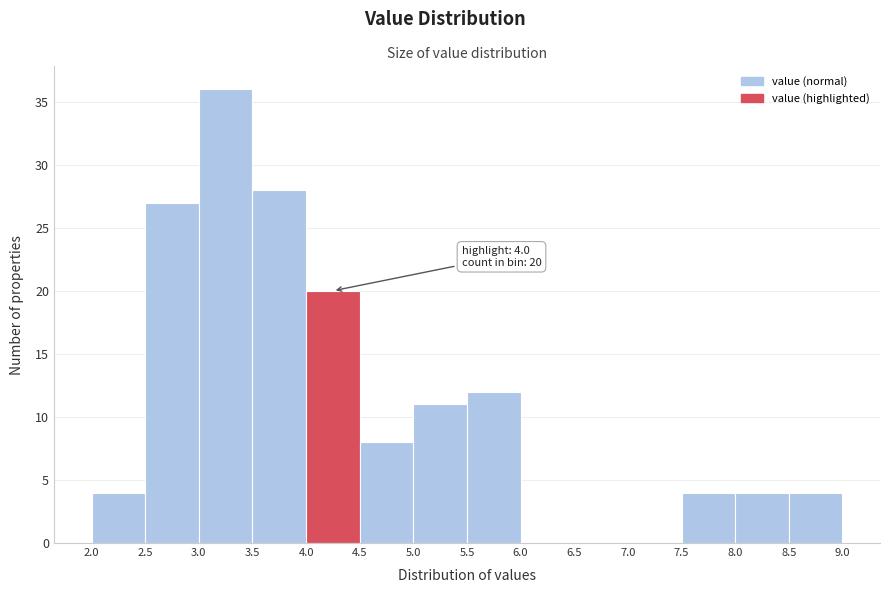

Over which range of the x-axis is the bar tallest?

3.0 to 3.5